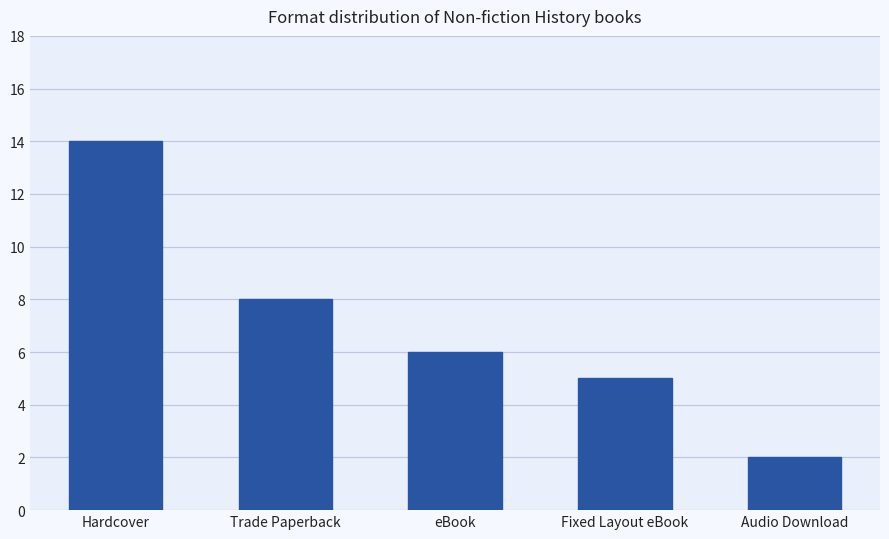

Which has a higher value, eBook or Trade Paperback?

Trade Paperback